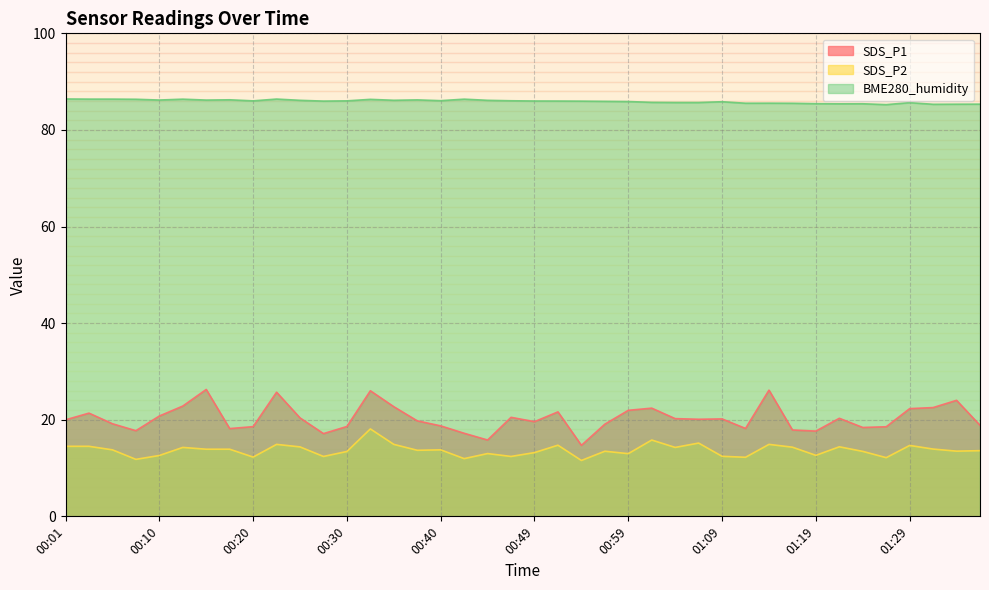

What is the difference between the highest and lowest values at 00:37?

72.5